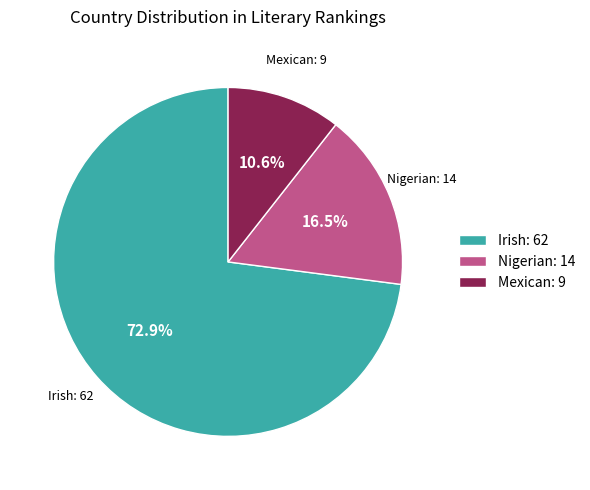

Is there any slice that represents more than half of the pie?

Yes